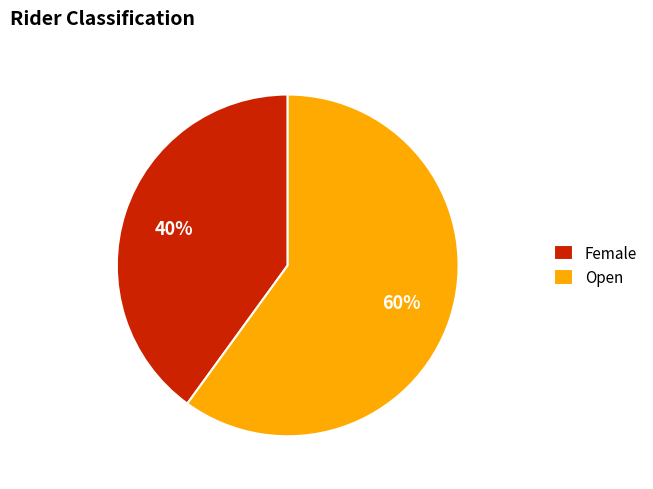

Is there any slice that represents more than half of the pie?

Yes